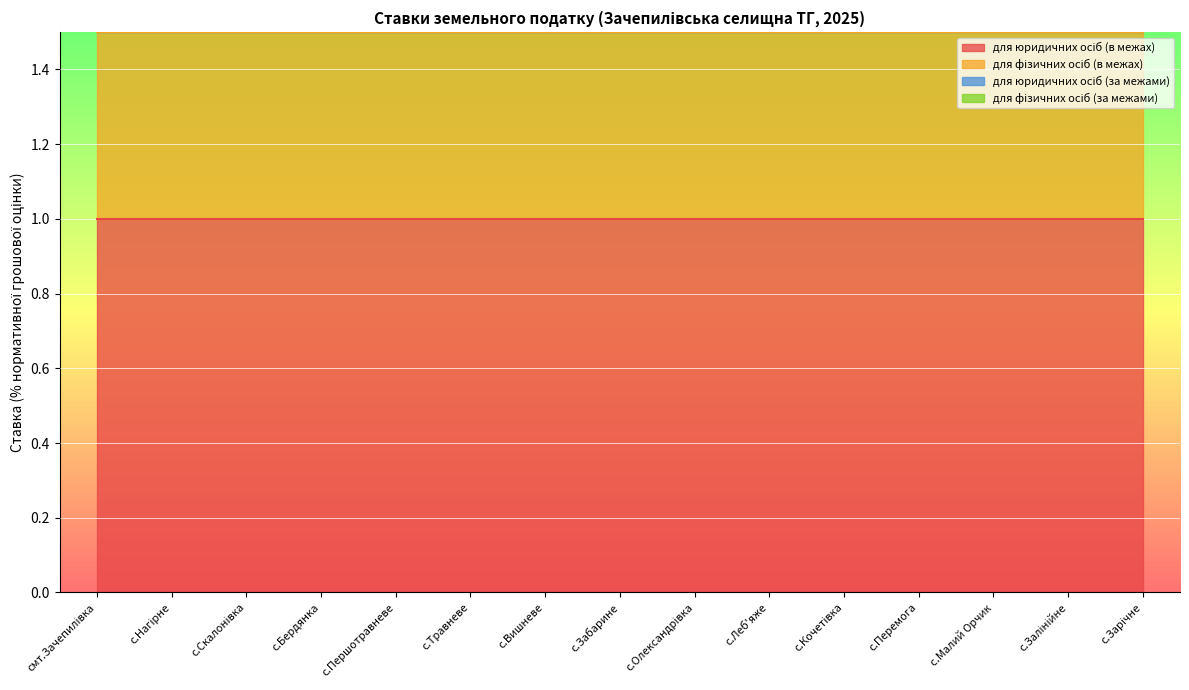

What is the value of the для фізичних осіб (за межами) point at the 11th from the left?

0.1